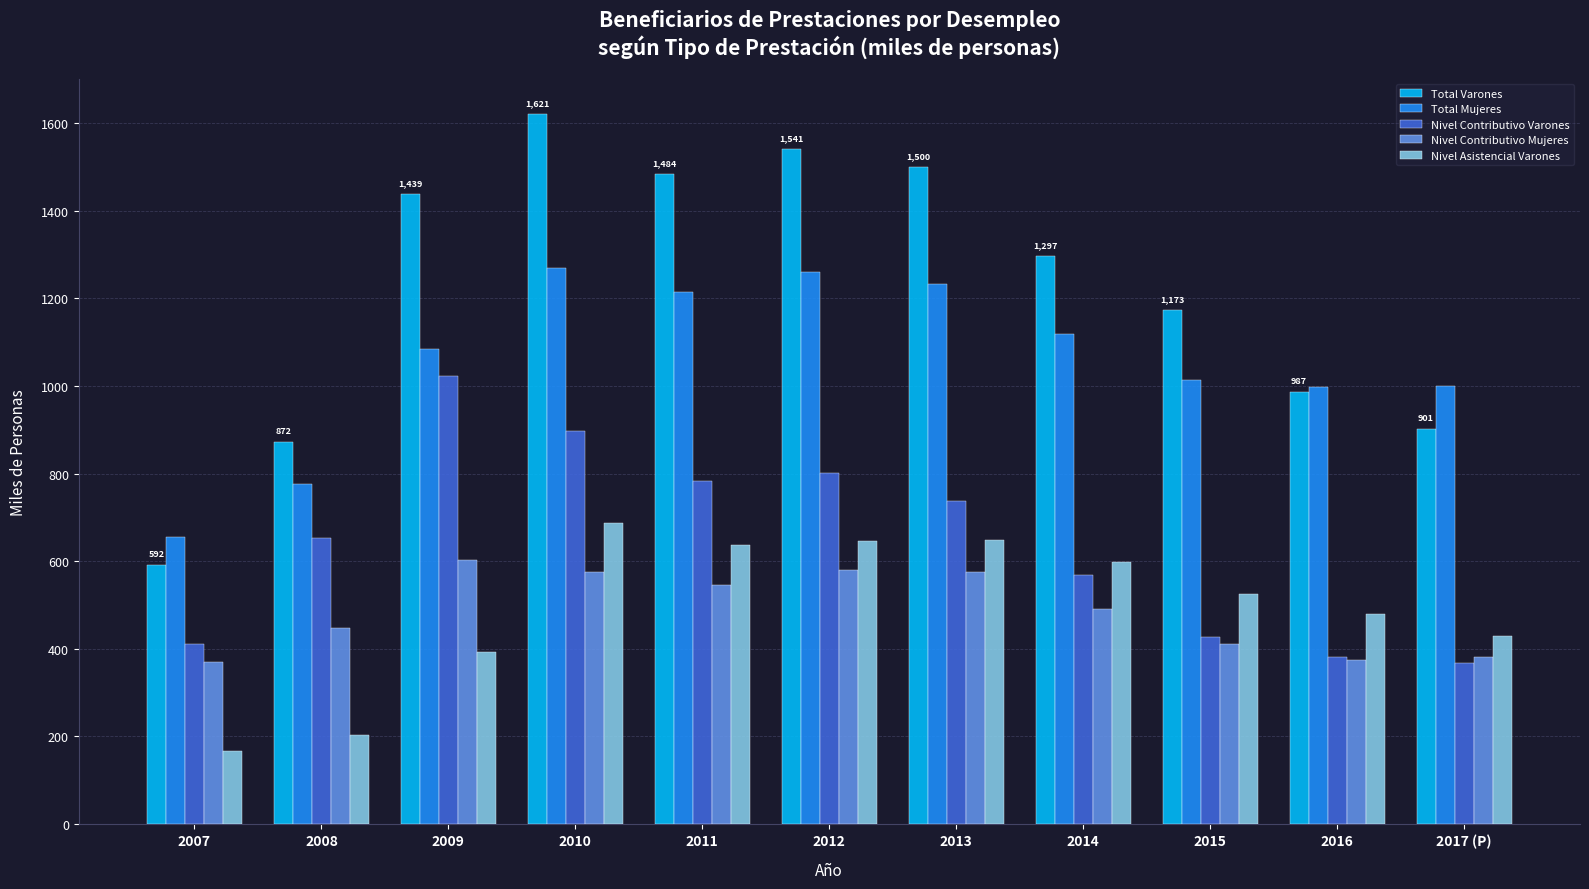

Is the value of Nivel Contributivo Mujeres at 2008 greater than the value of Nivel Asistencial Varones at 2012?

No